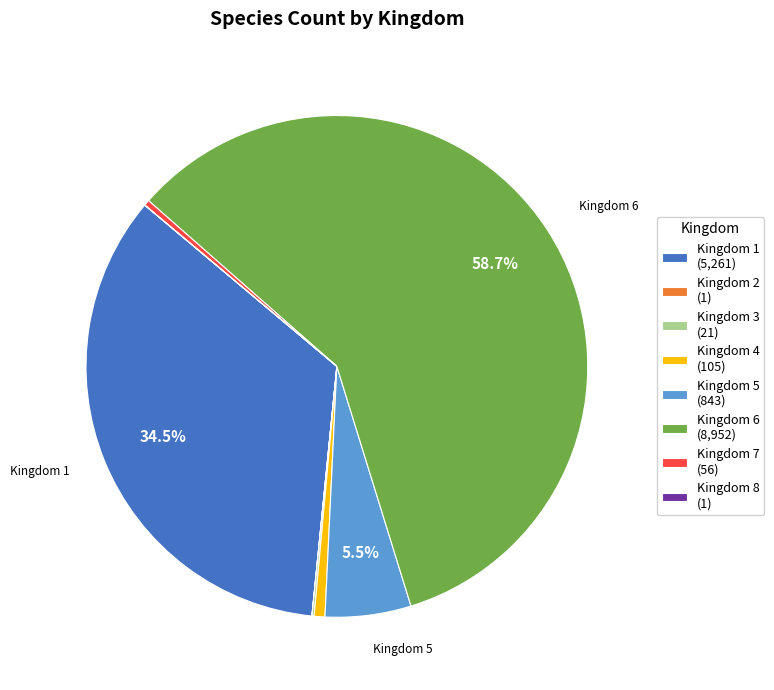

Which slice is the largest?

Kingdom 6 (8,952)